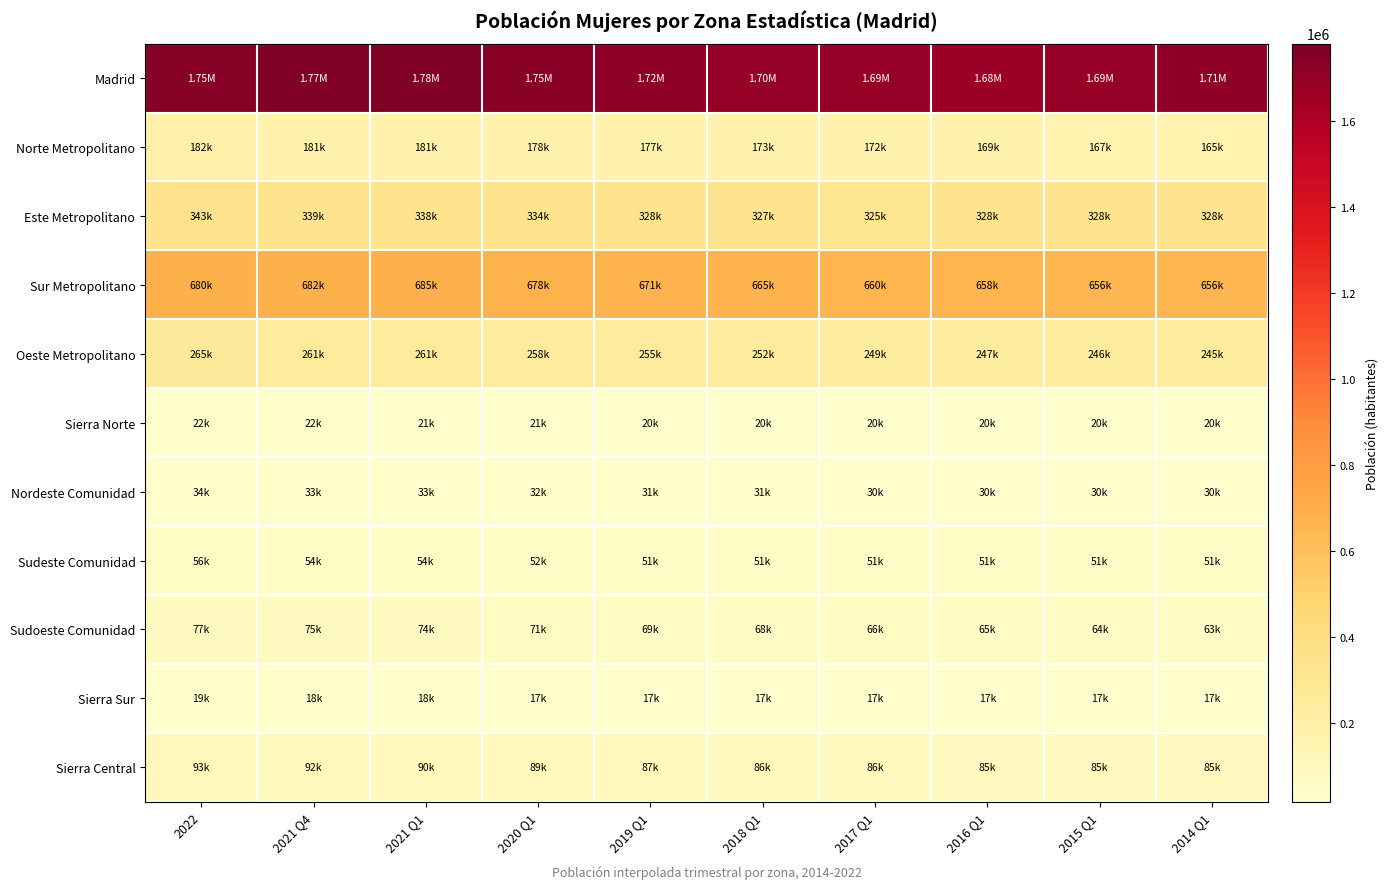

At 2020 Q1, list the series in order from largest to smallest.

Madrid, Sur Metropolitano, Este Metropolitano, Oeste Metropolitano, Norte Metropolitano, Sierra Central, Sudoeste Comunidad, Sudeste Comunidad, Nordeste Comunidad, Sierra Norte, Sierra Sur